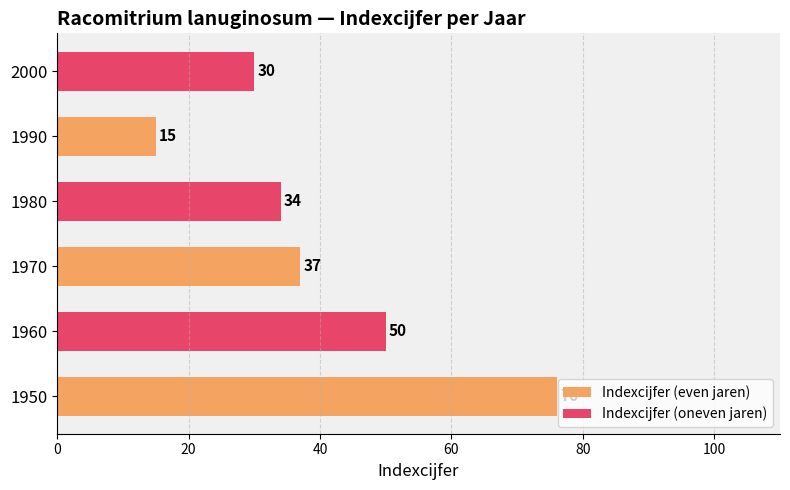

What is the difference between the values at 1950 and 2000?

46